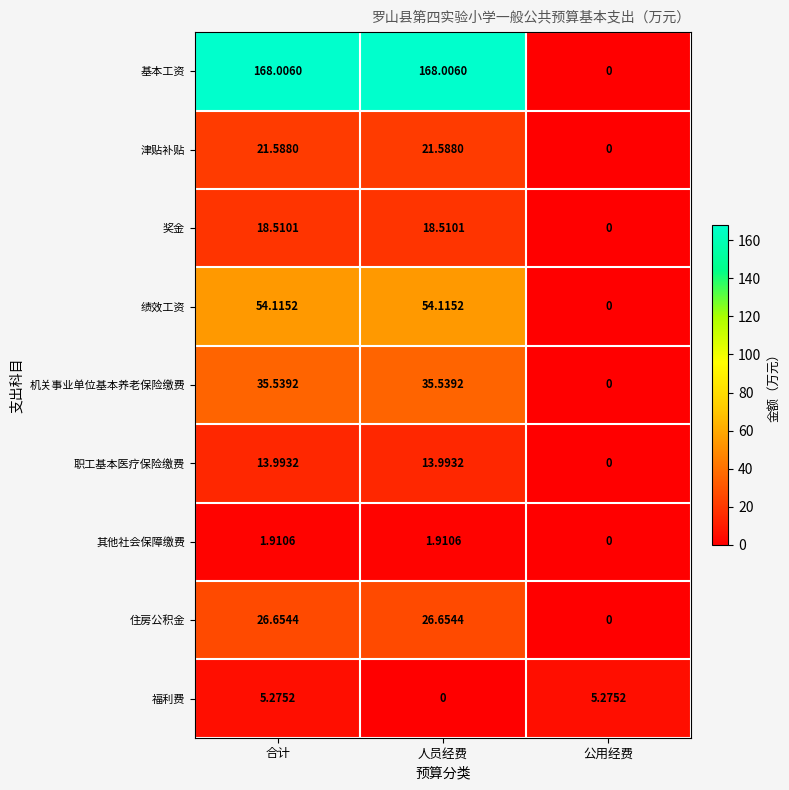

Which series has the largest range (max minus min)?

基本工资